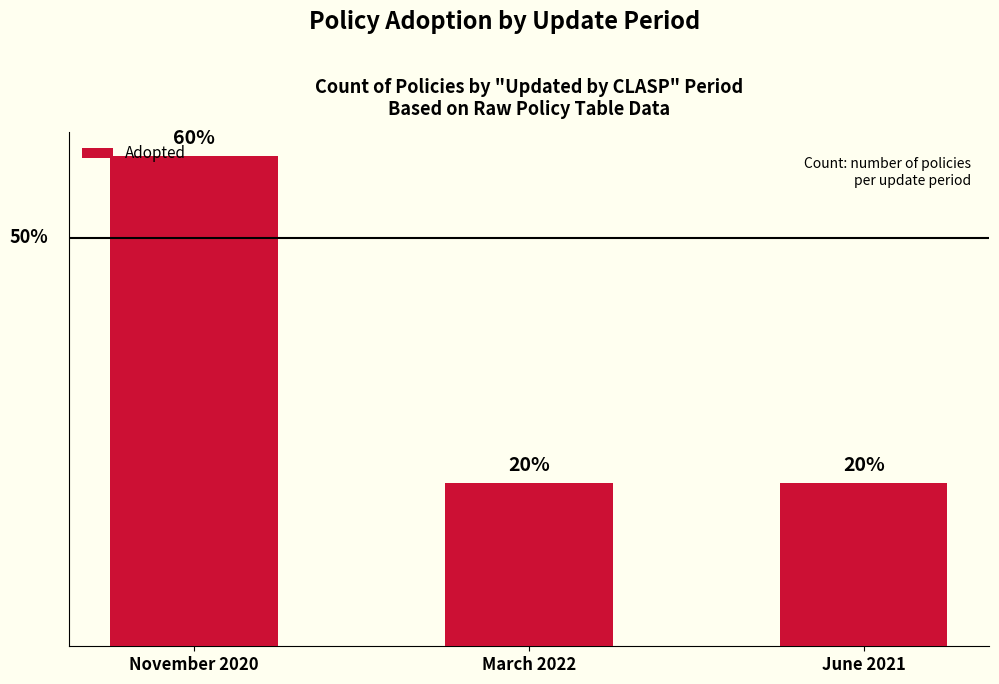

True or false: the data shows 1 at March 2022.

True